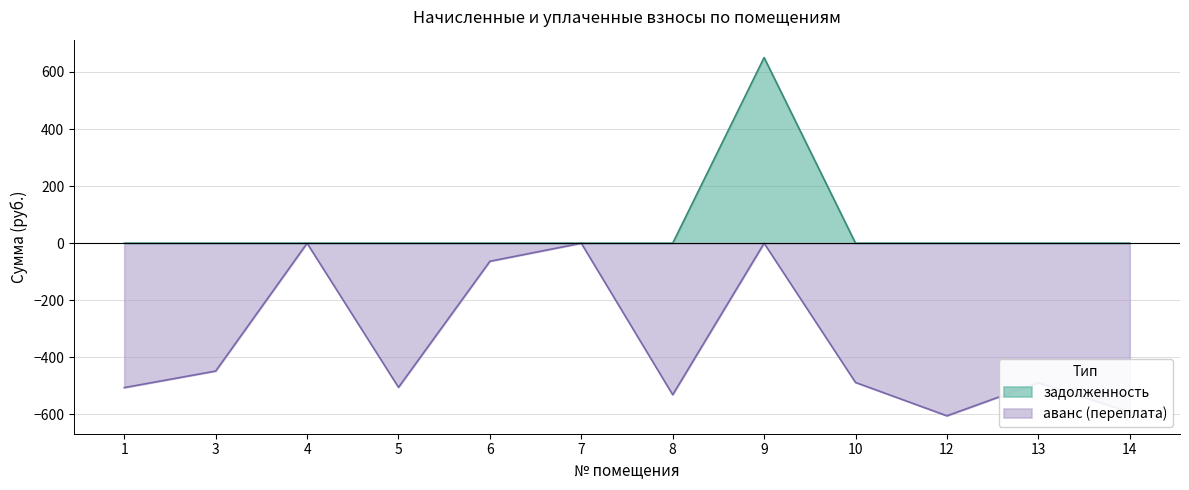

At which category does аванс (переплата) reach its first local valley?

5